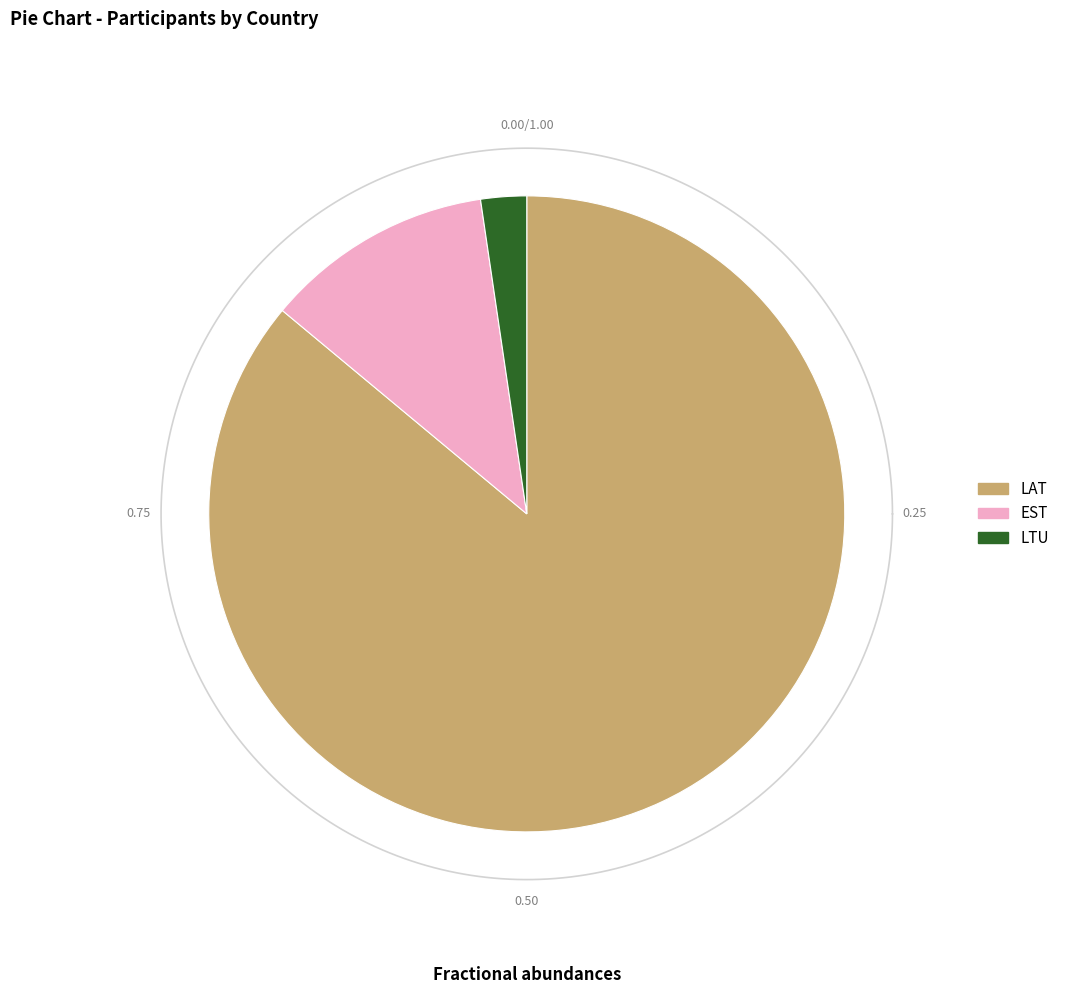

Combined, what portion of the pie is LAT and EST?

97.7%